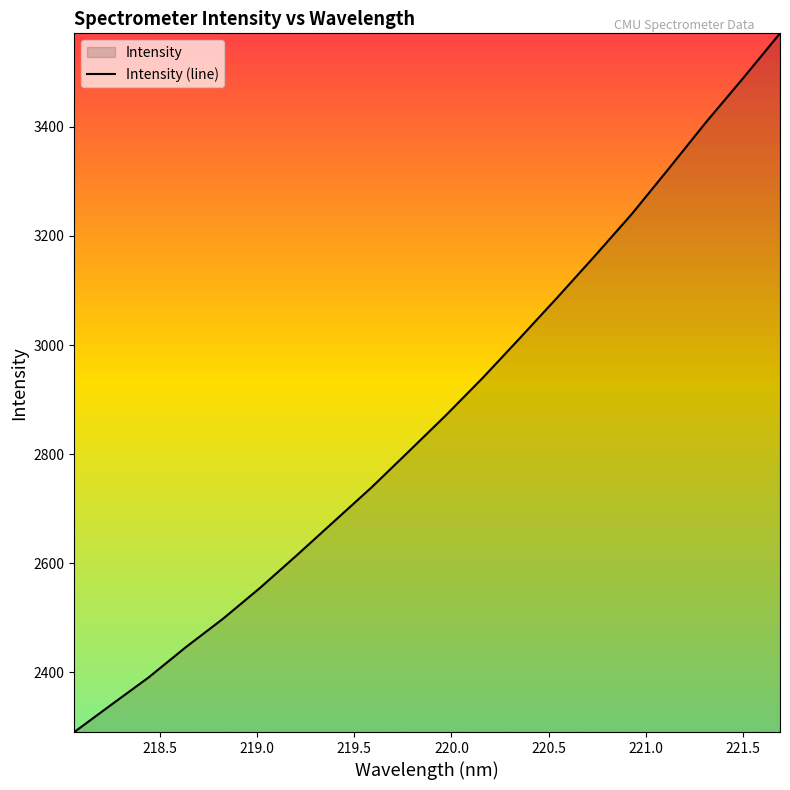

What is the maximum value shown in the chart?

3571.3